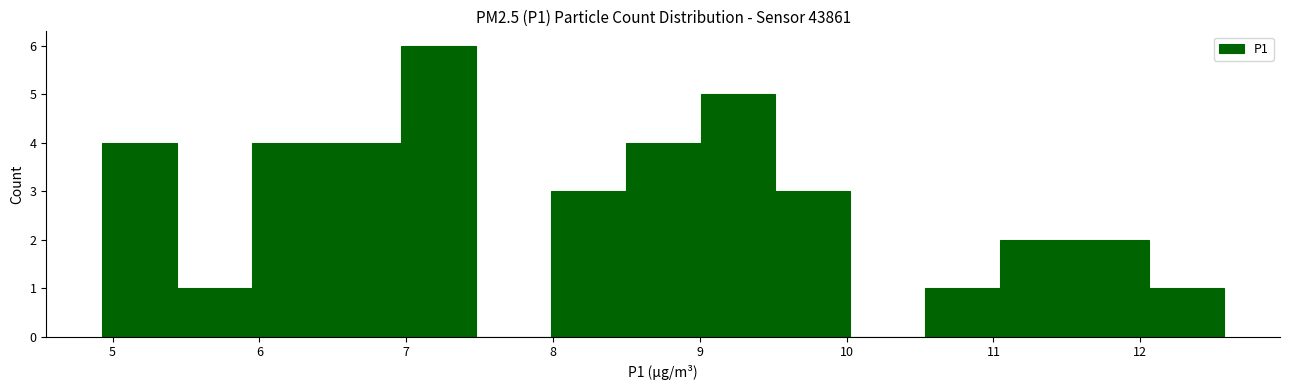

How tall is the bar that spans 9.0 to 9.5 on the x-axis? Neither the bar edges nor the heights are printed on the chart, so give them approximately, as read against the axes.

5